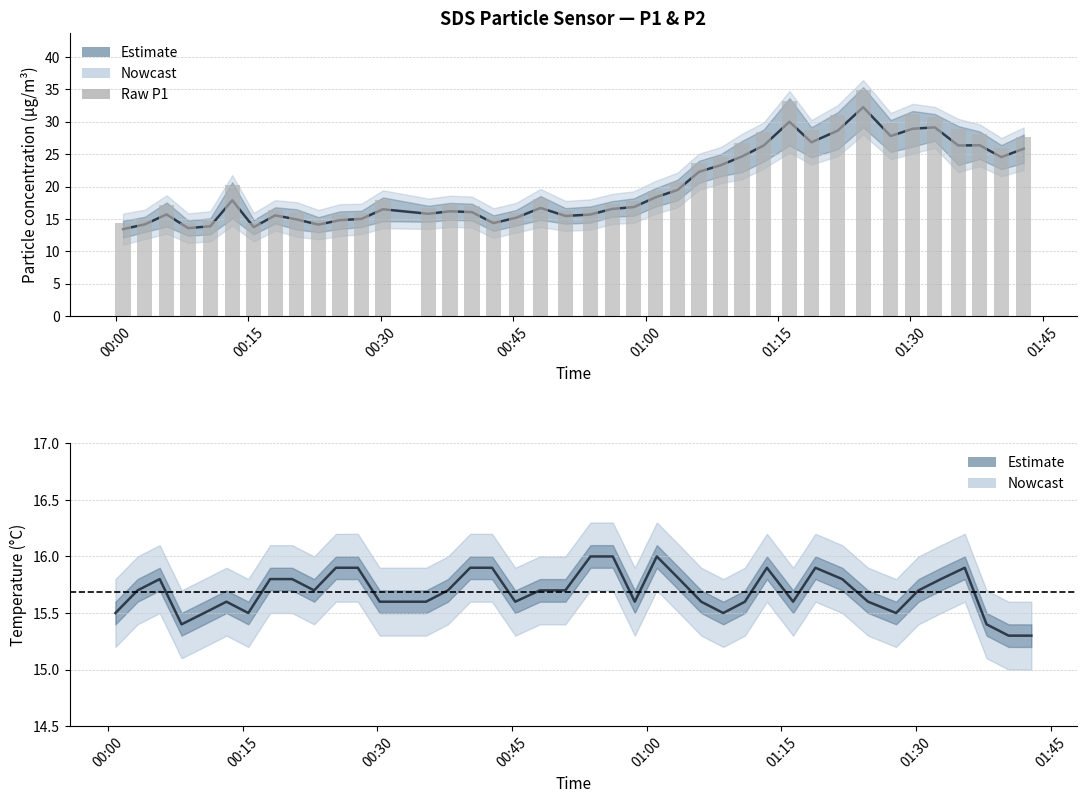

Where does the SDS_P2 series first go above 16?

2022/06/06 00:13:11